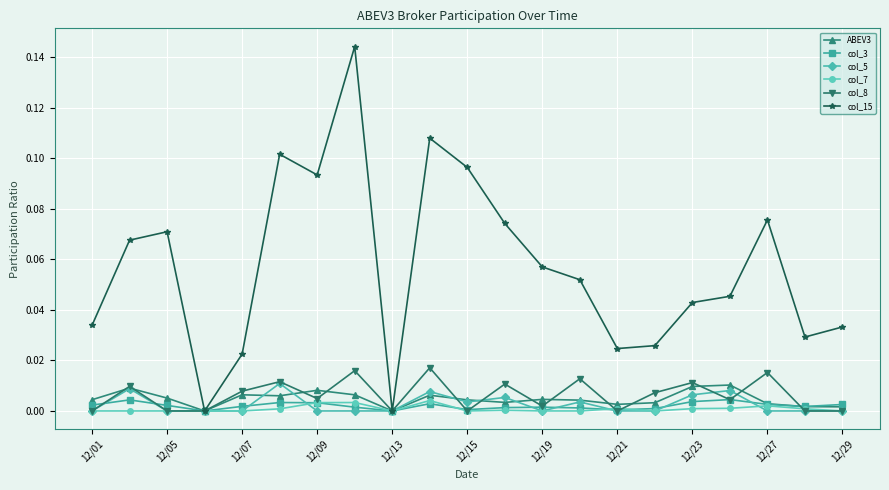

Which series has the largest total across all categories?

col_15